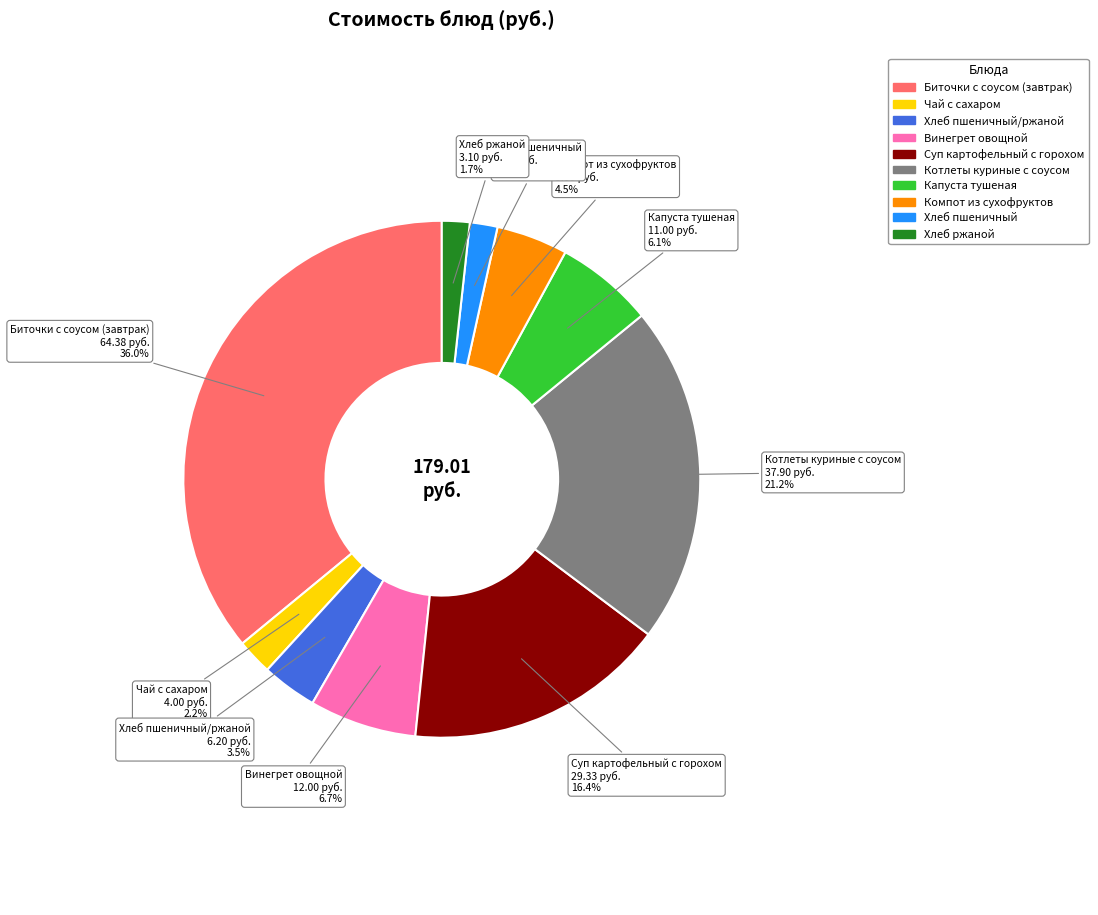

Is there a majority slice in this chart?

No